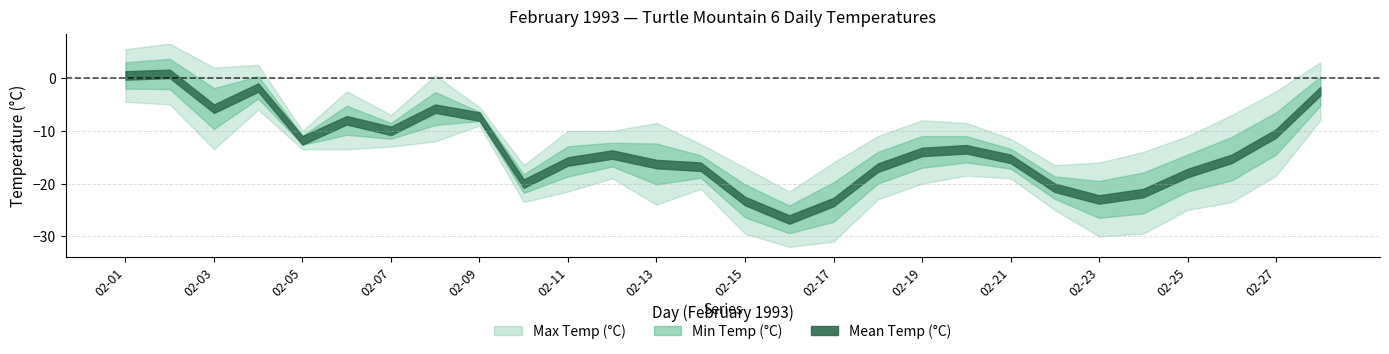

At which category does Min Temp (°C) reach its first local valley?

02-03